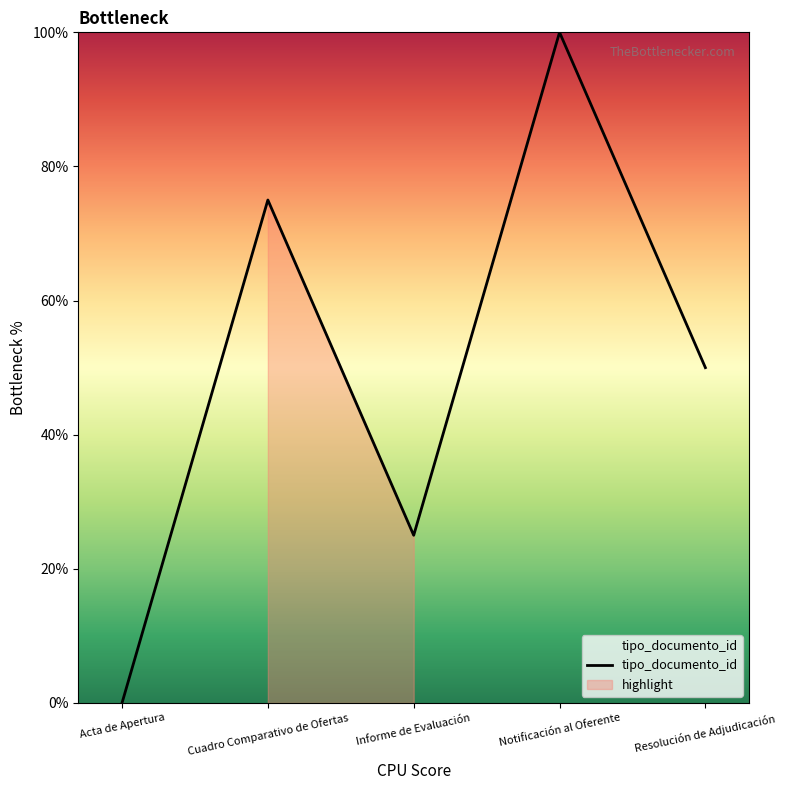

At which category does the chart reach its peak across all series?

Notificación al Oferente